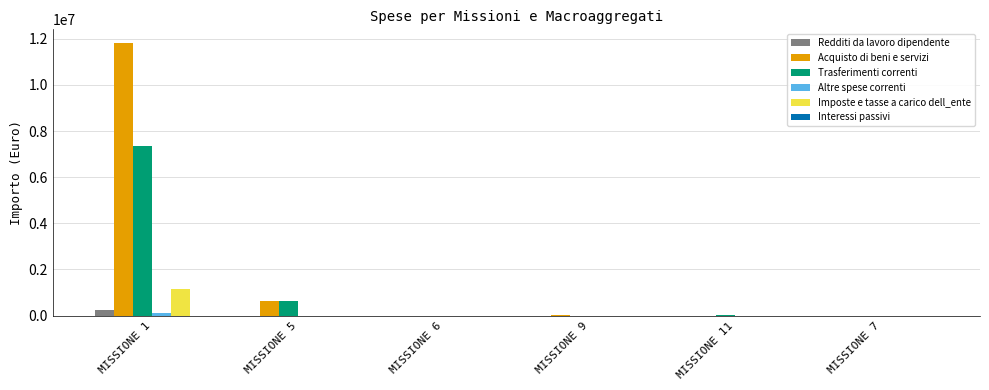

Which series changed the most between MISSIONE 1 and MISSIONE 9?

Acquisto di beni e servizi